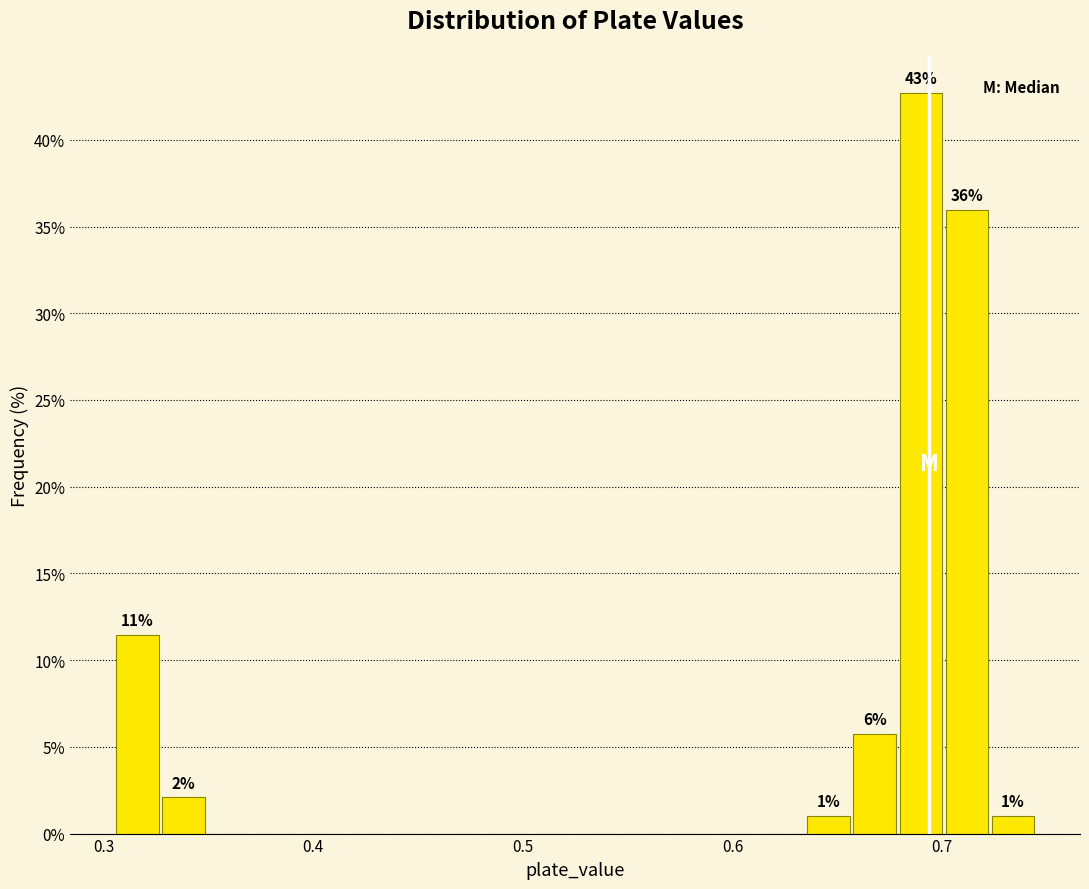

Around what value on the x-axis is the tallest bar? Give the approximate position of its centre, as read against the axis.

0.69